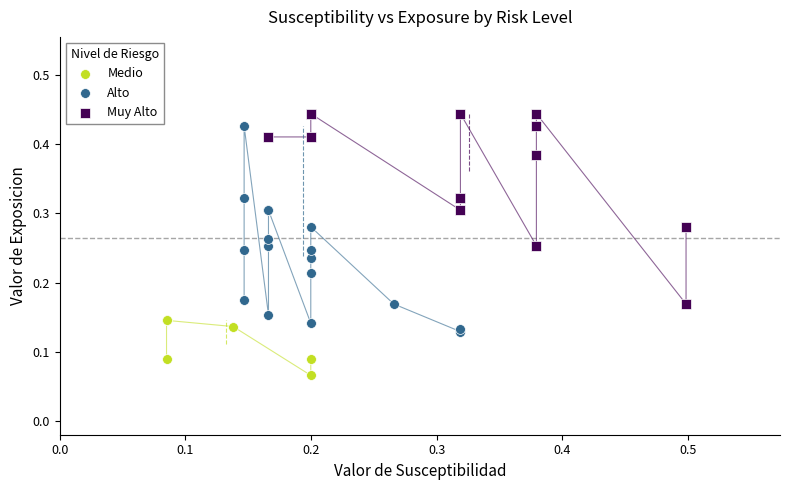

Which series reaches the minimum Y coordinate?

Medio